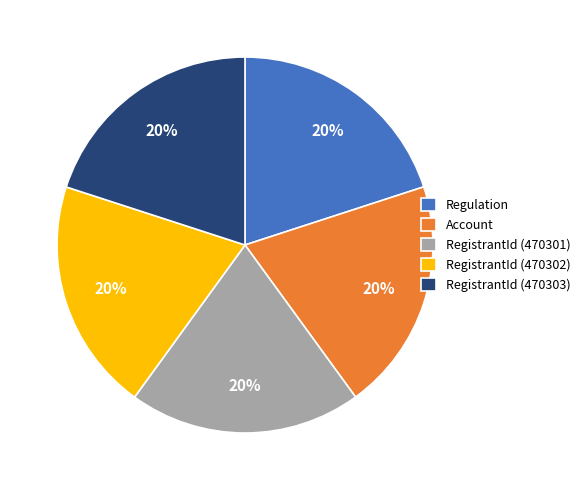

Does Account represent more than half of the total?

No